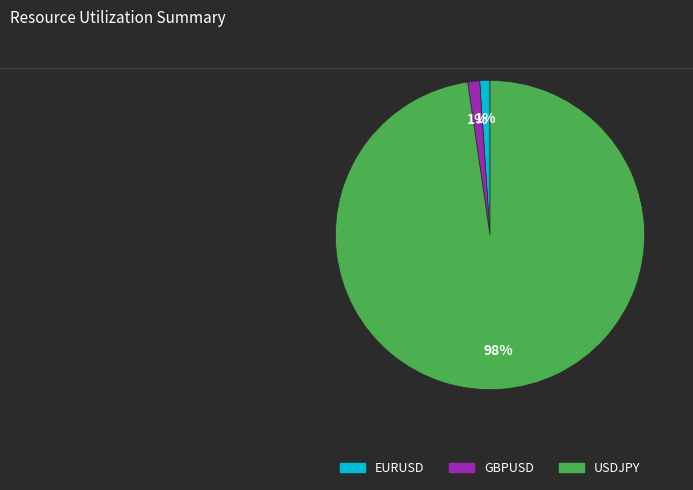

Does USDJPY represent more than half of the total?

Yes